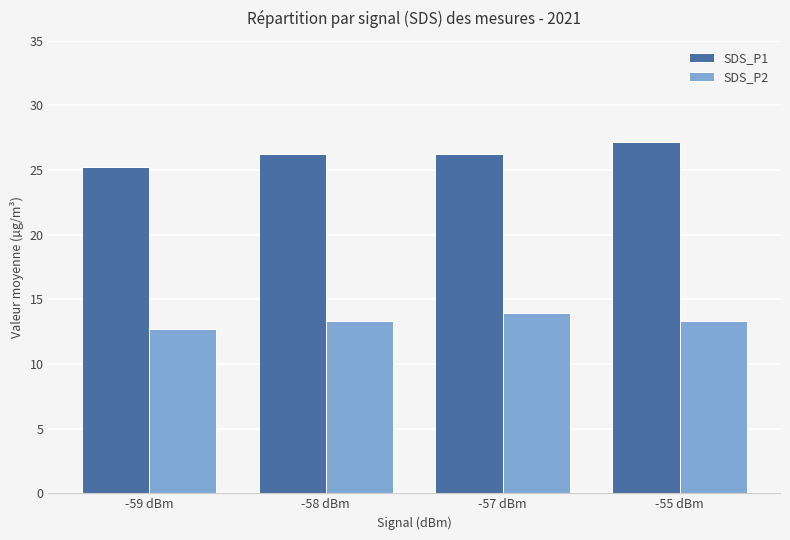

Which series has the largest total across all categories?

SDS_P1